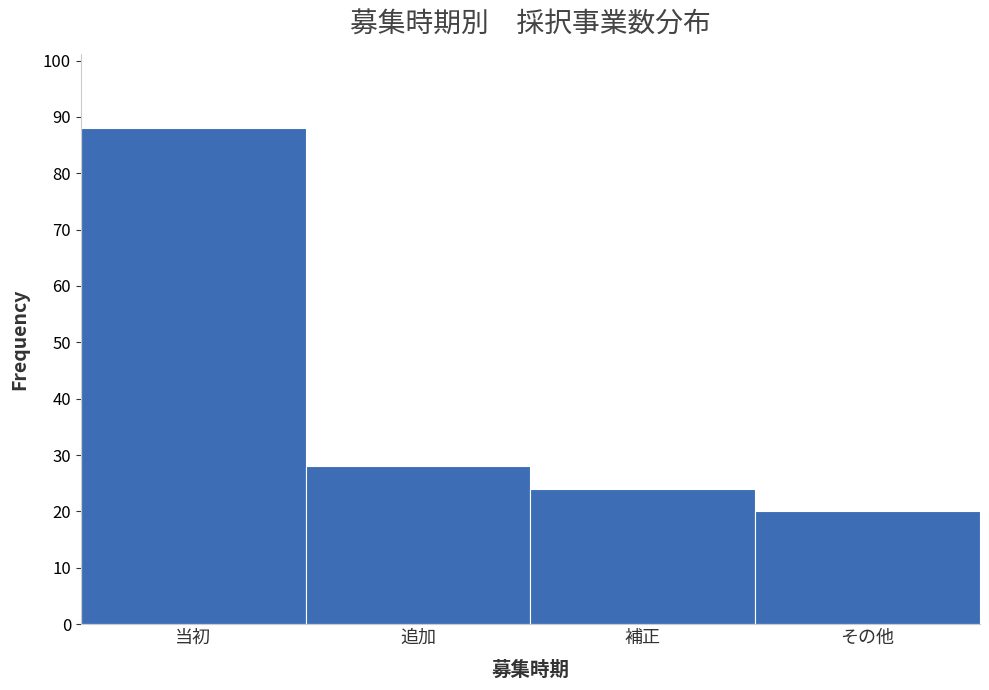

Reading right to left, transcribe all the data shown in this chart.

20	24	28	88